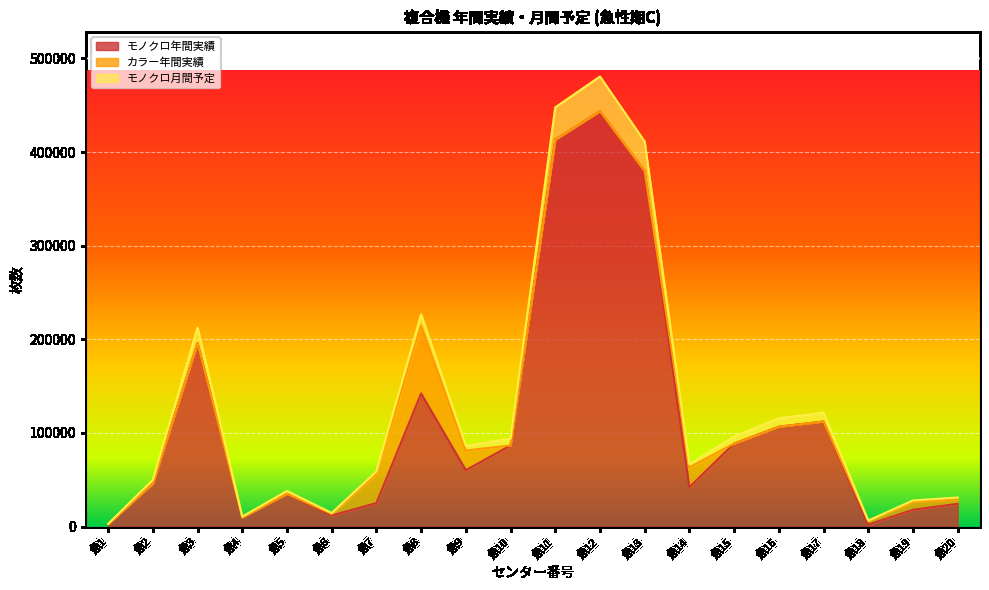

At which label does モノクロ年間実績 reach its minimum?

急18